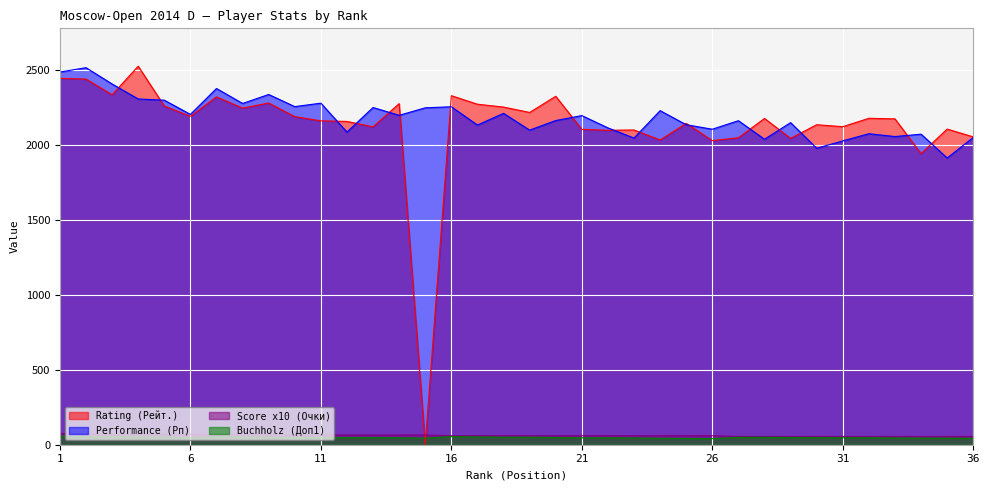

Is the value of Score x10 (Очки) at 31 greater than the value of Buchholz (Доп1) at 35?

Yes